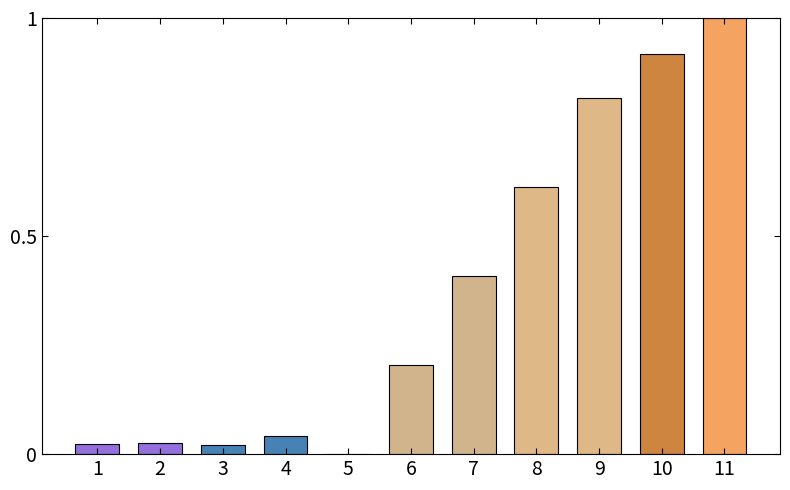

What is the change in value from 1 to 7?

+0.4